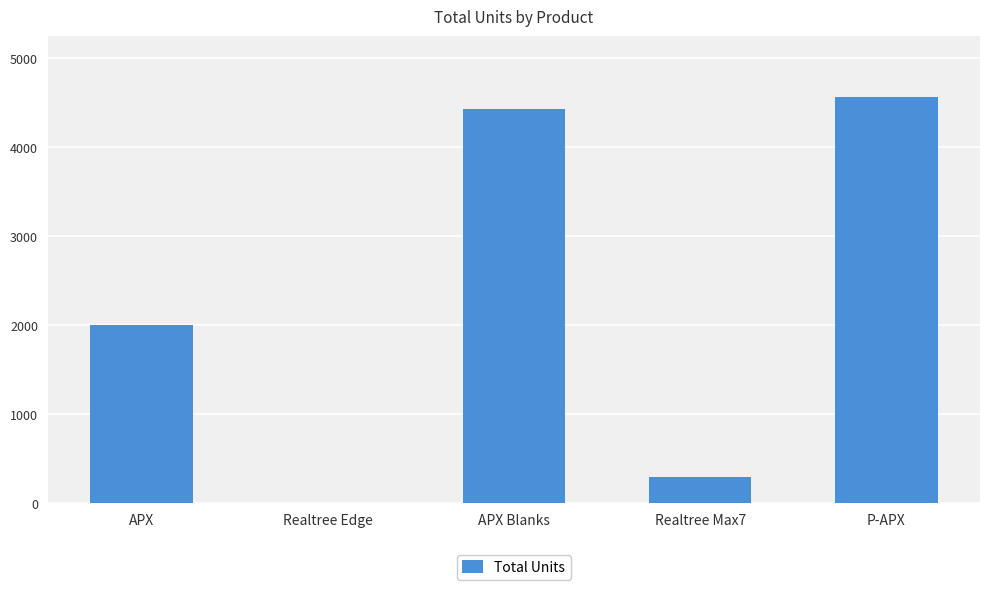

What is the approximate value at P-APX?

4563